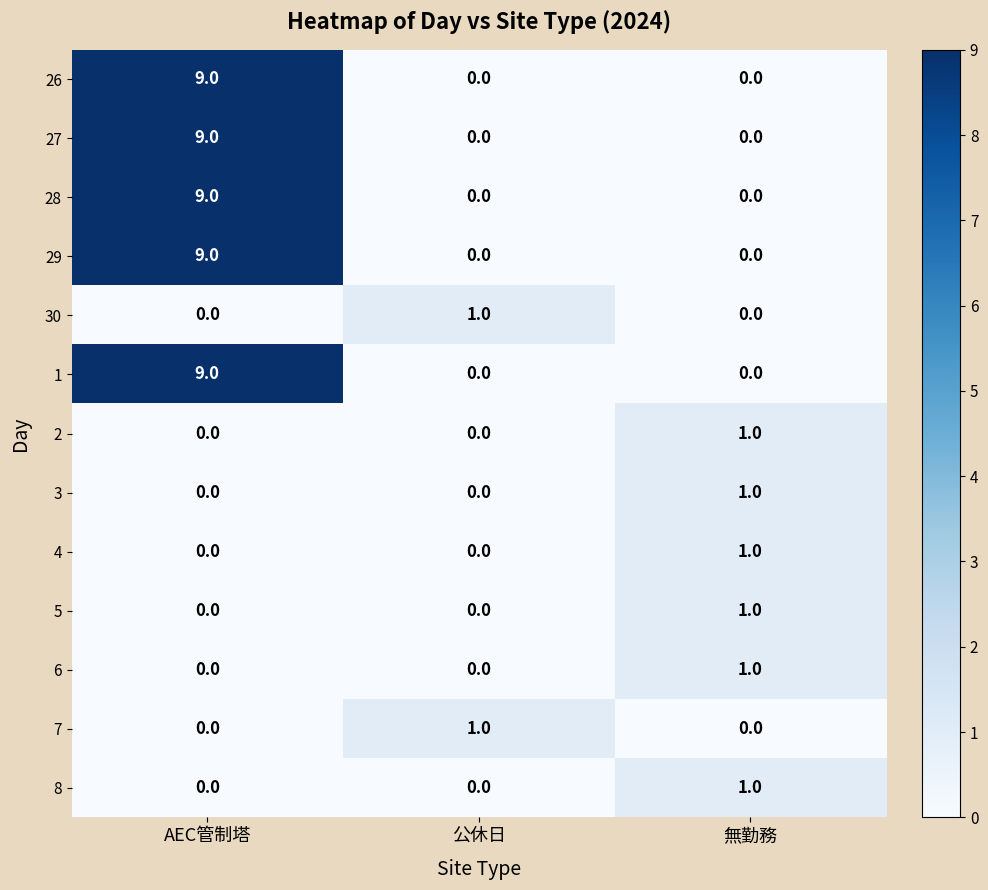

What is the total value across all series at 無勤務?

6